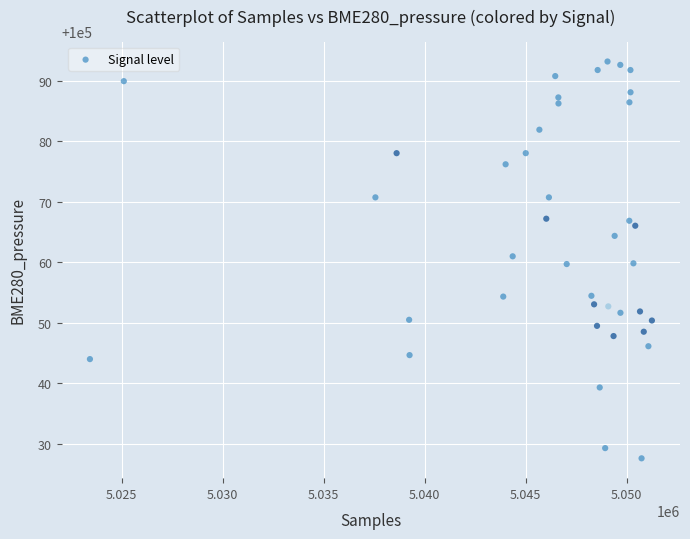

What is the range of X values (max minus min)?

27828.0